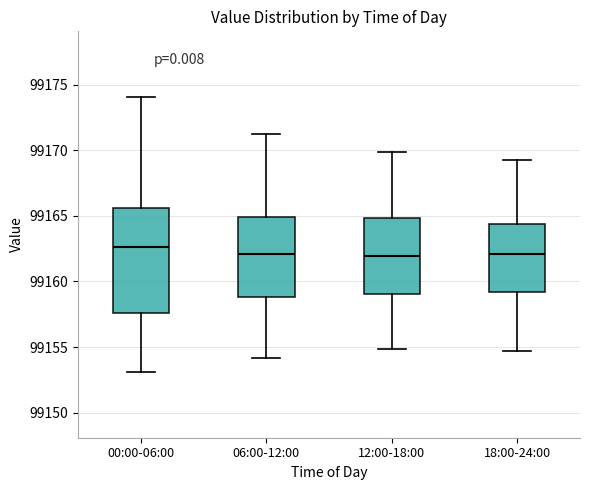

Reading left to right, read every box against the y-axis: the position of its median line, the range the box covers, and the ends of its whiskers. The values are not printed on the chart, so give them approximately, as read against the axis.

00:00-06:00: median 99162.5, box 99157.5 to 99165.5, whiskers 99153.0 to 99174.0
06:00-12:00: median 99162.0, box 99159.0 to 99165.0, whiskers 99154.0 to 99171.0
12:00-18:00: median 99162.0, box 99159.0 to 99165.0, whiskers 99155.0 to 99170.0
18:00-24:00: median 99162.0, box 99159.0 to 99164.5, whiskers 99154.5 to 99169.0